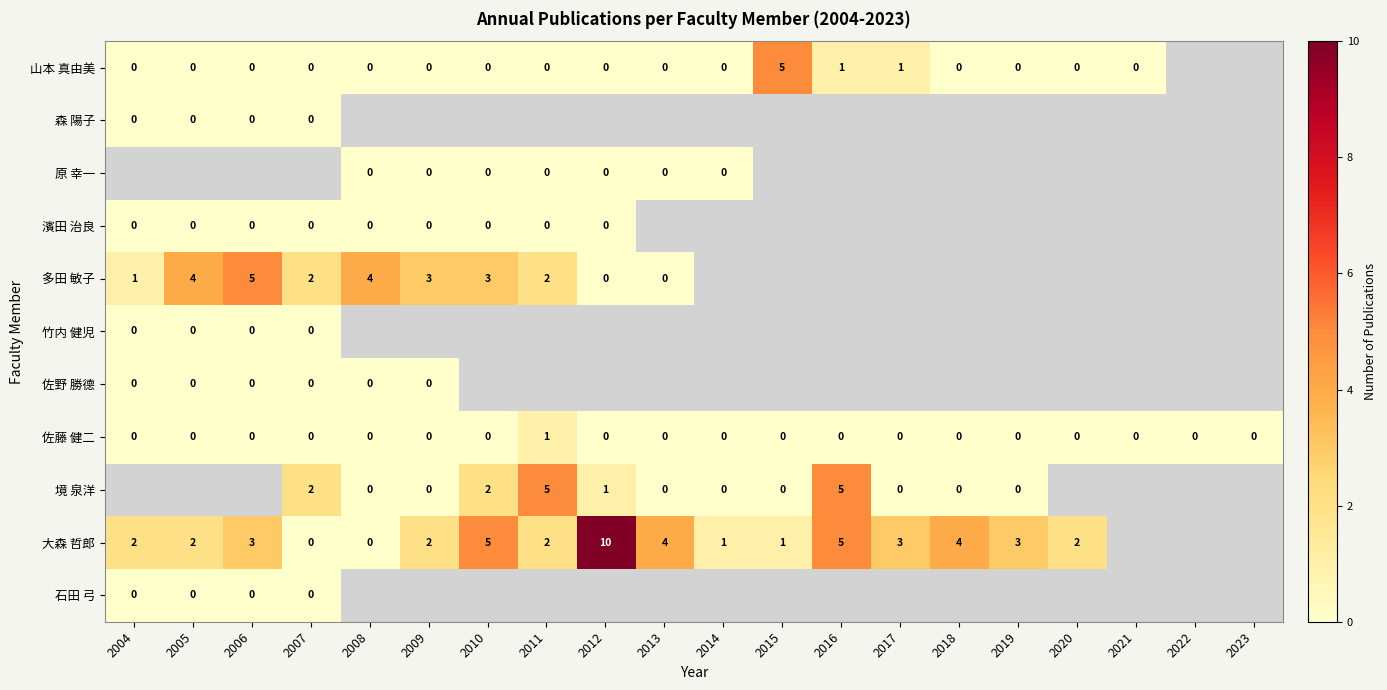

The value of 大森 哲郎 at 2012 is 2. True or false?

False